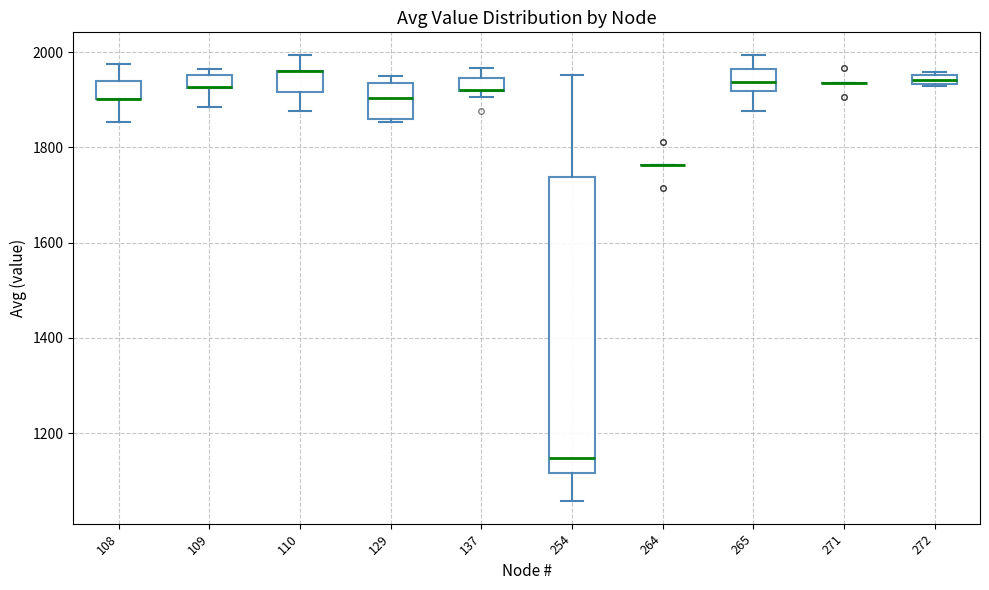

Where is the lower edge of the box at x = 265 on the y-axis? The values are not printed on the chart, so give them approximately, as read against the axis.

1920